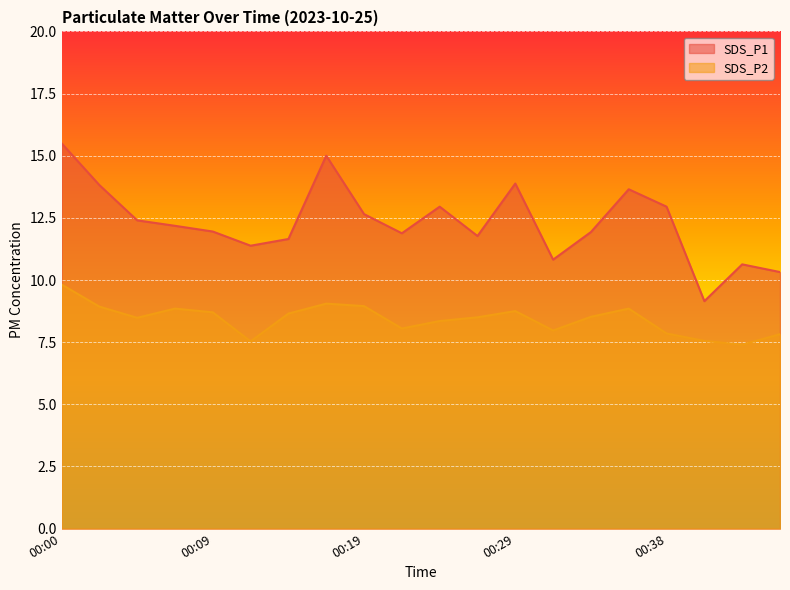

What is the value of the SDS_P1 point at the 11th from the left?

12.9